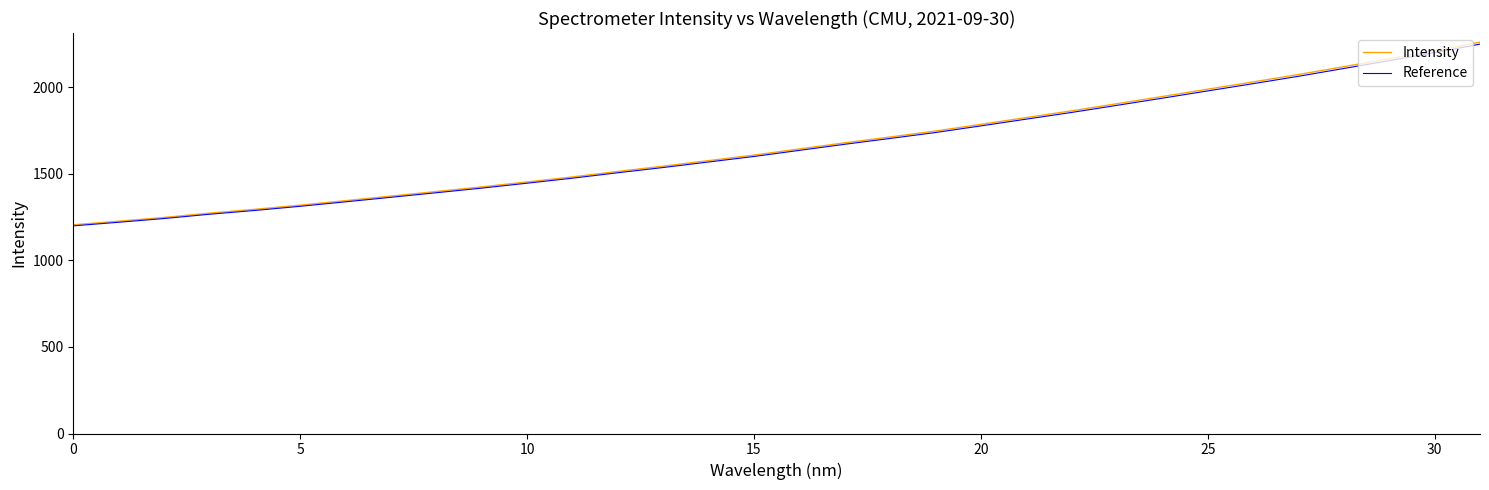

What is the smallest value displayed?

1198.9